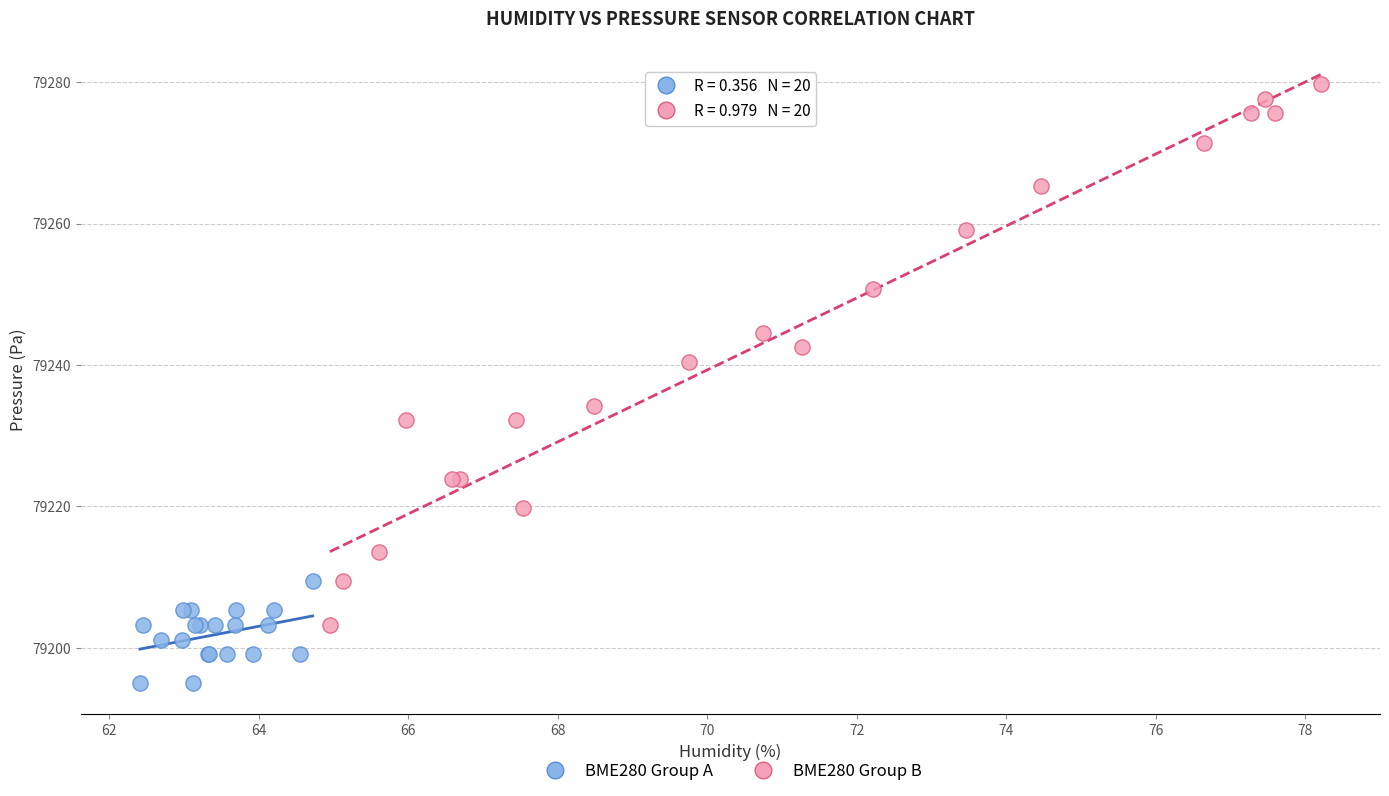

Which series has the widest spread of Y values?

BME280 Group B